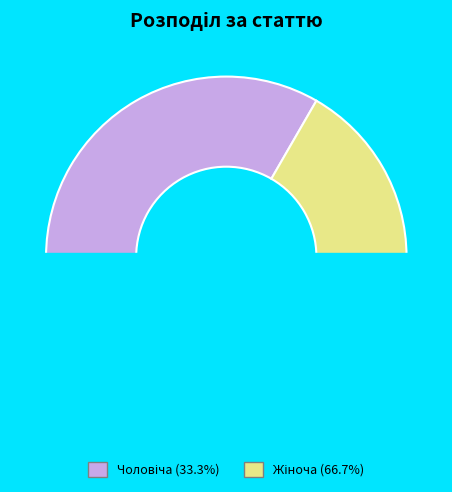

Which category has the smallest portion of the pie?

Чоловіча